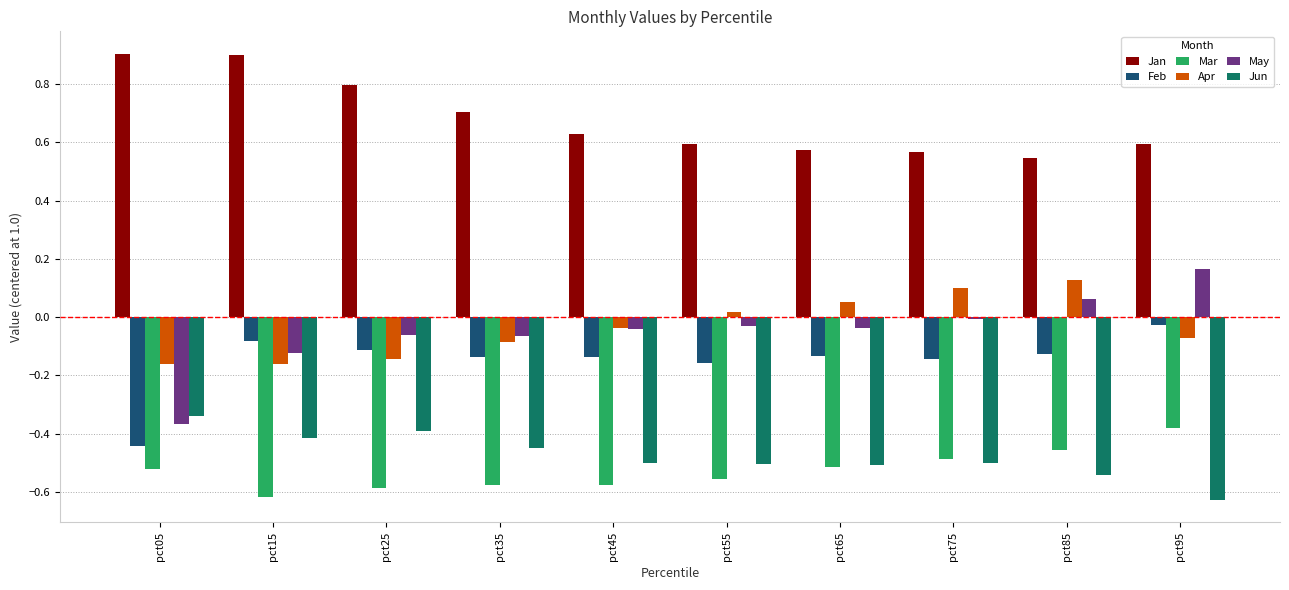

What is the maximum value shown in the chart?

0.9